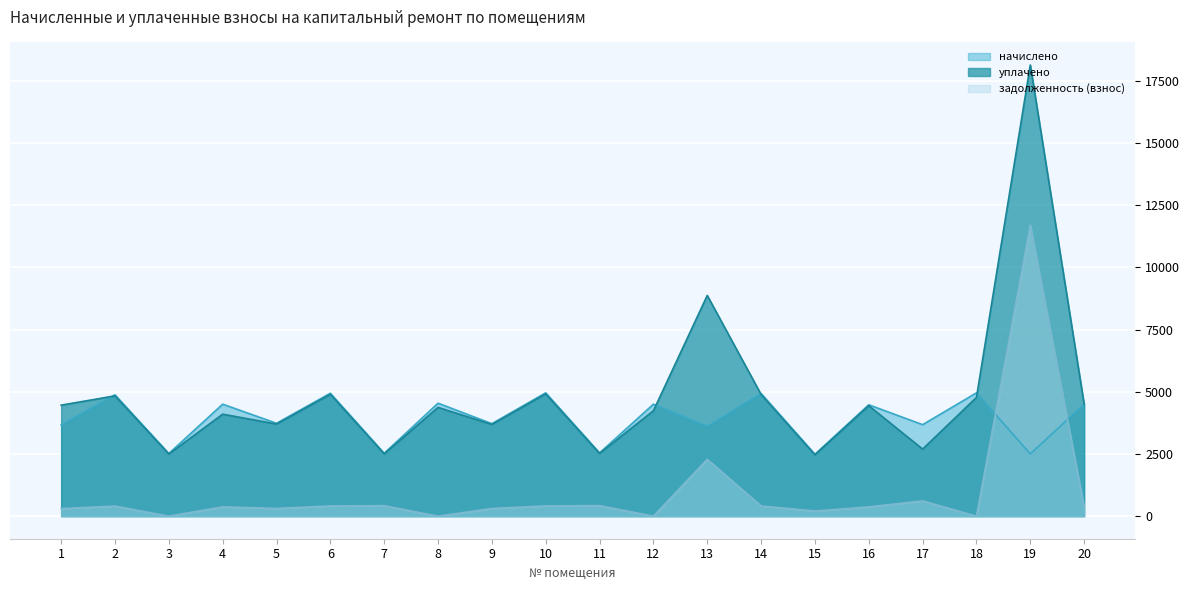

What is the greatest value displayed?

18128.1